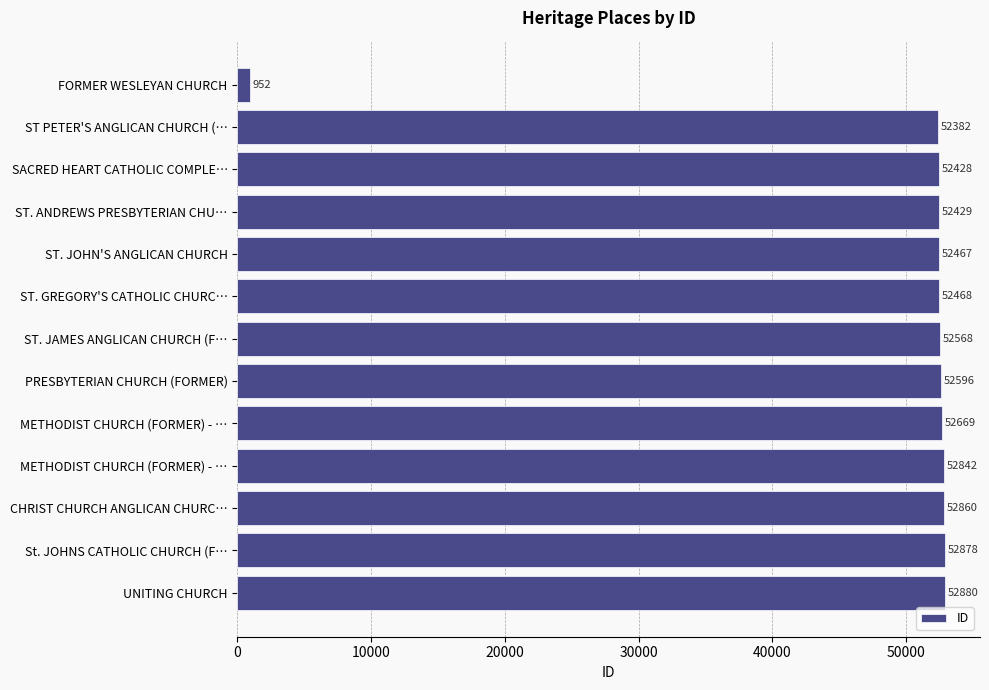

What is the minimum value shown in the chart?

952